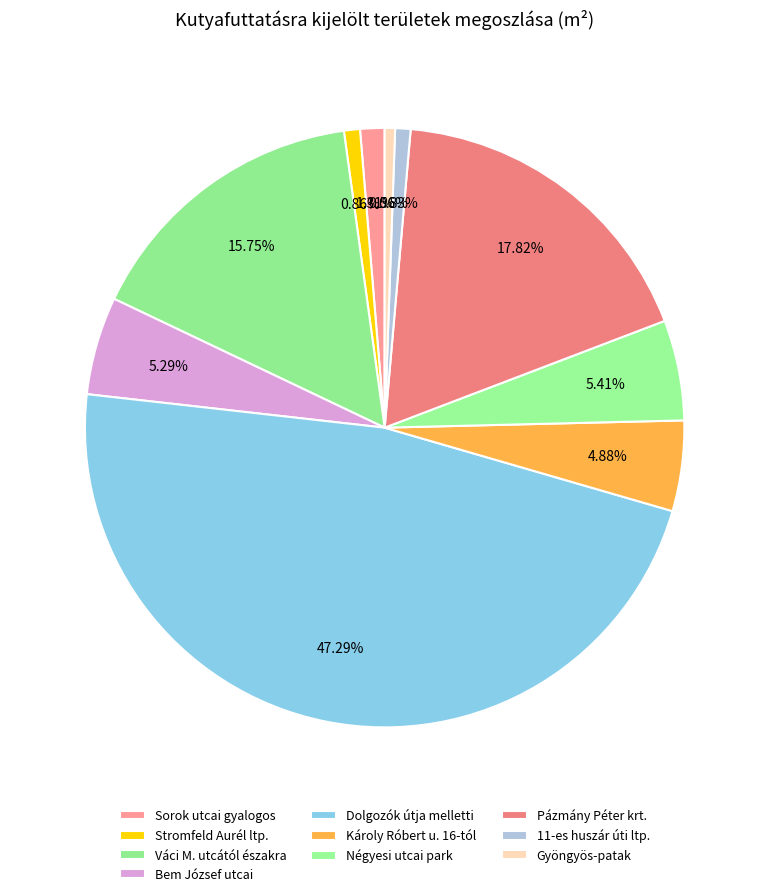

How many segments does this pie chart have?

10